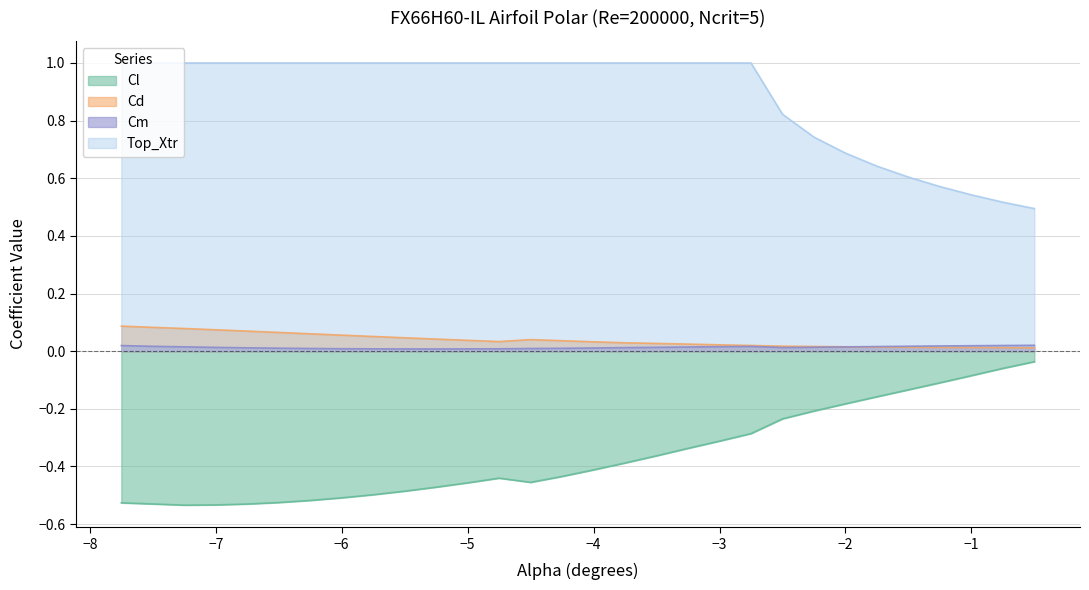

True or false: Cl has a value of -0.3 at -6.5.

False